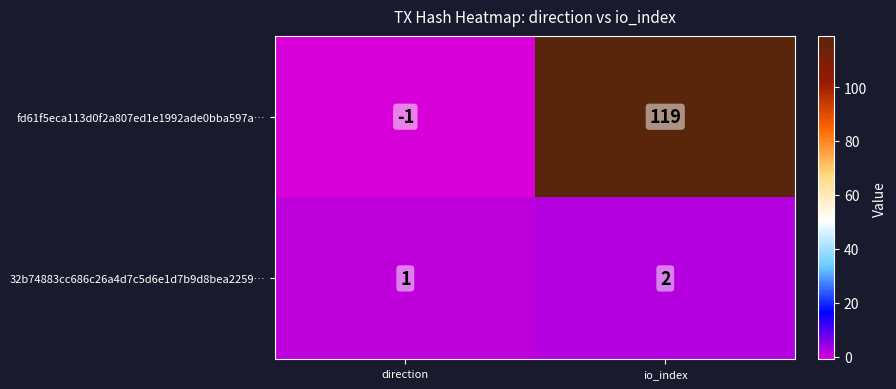

Count the number of categories in the chart.

2